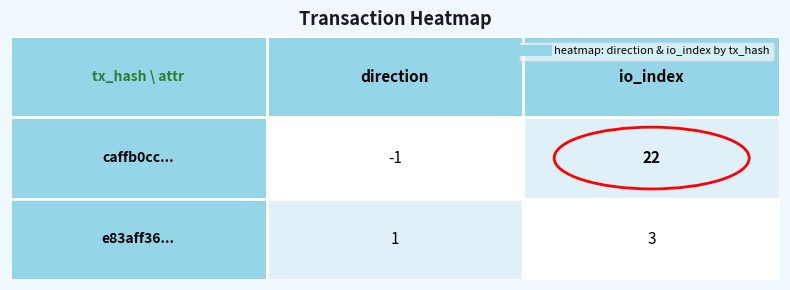

Which label corresponds to the largest value in the chart?

io_index